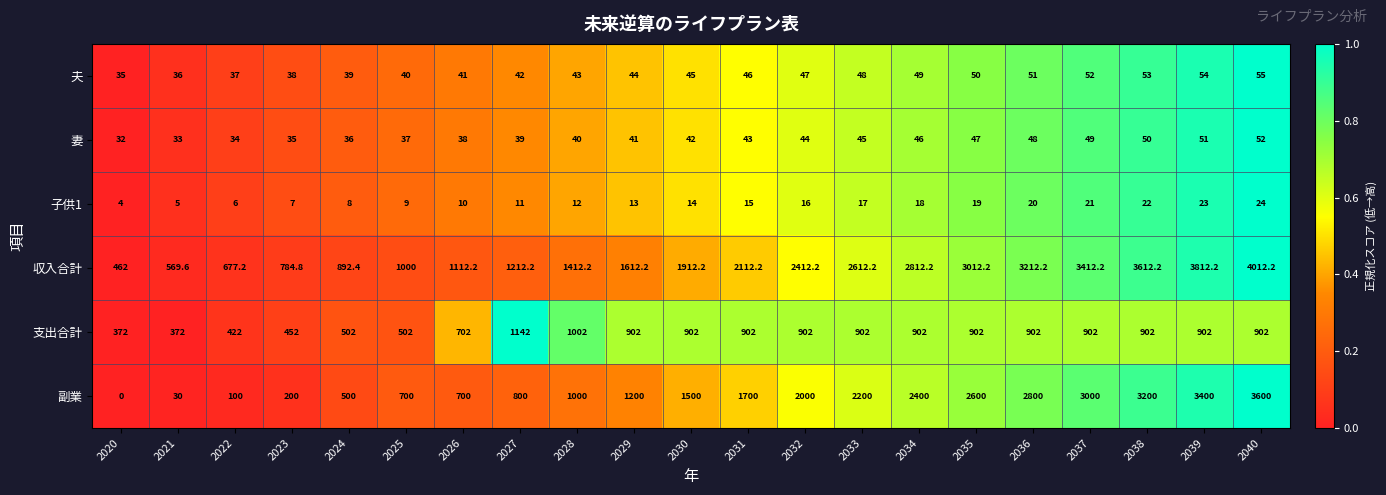

What is the average value of the 子供1 series?

14.0